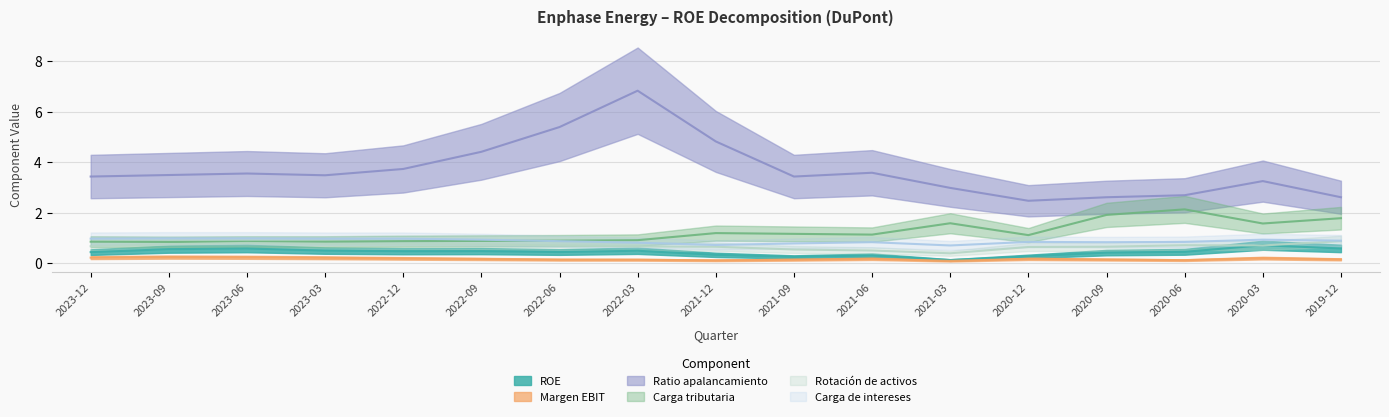

What are all the series names shown in the legend?

ROE, Margen EBIT, Ratio apalancamiento, Carga tributaria, Rotación de activos, Carga de intereses